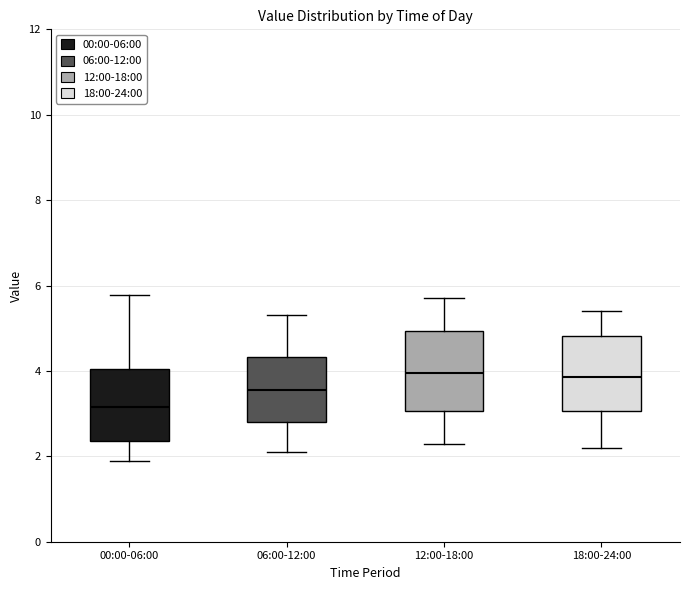

Where is the upper edge of the box for 00:00-06:00 on the y-axis? The values are not printed on the chart, so give them approximately, as read against the axis.

4.0